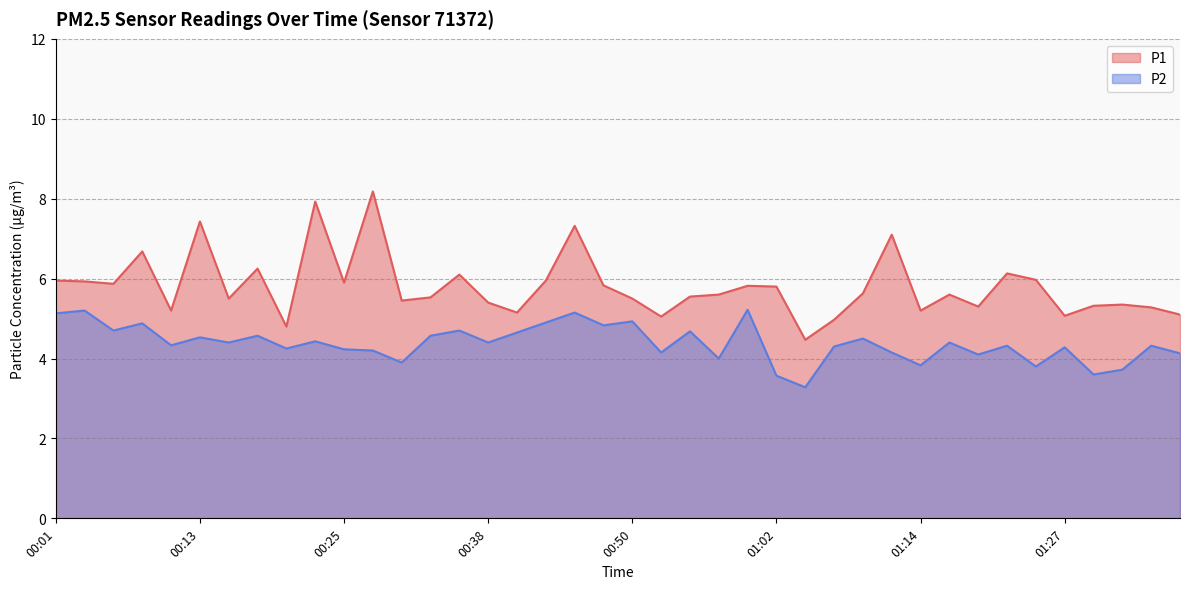

The value of P1 at 01:12 is 7.1. True or false?

True